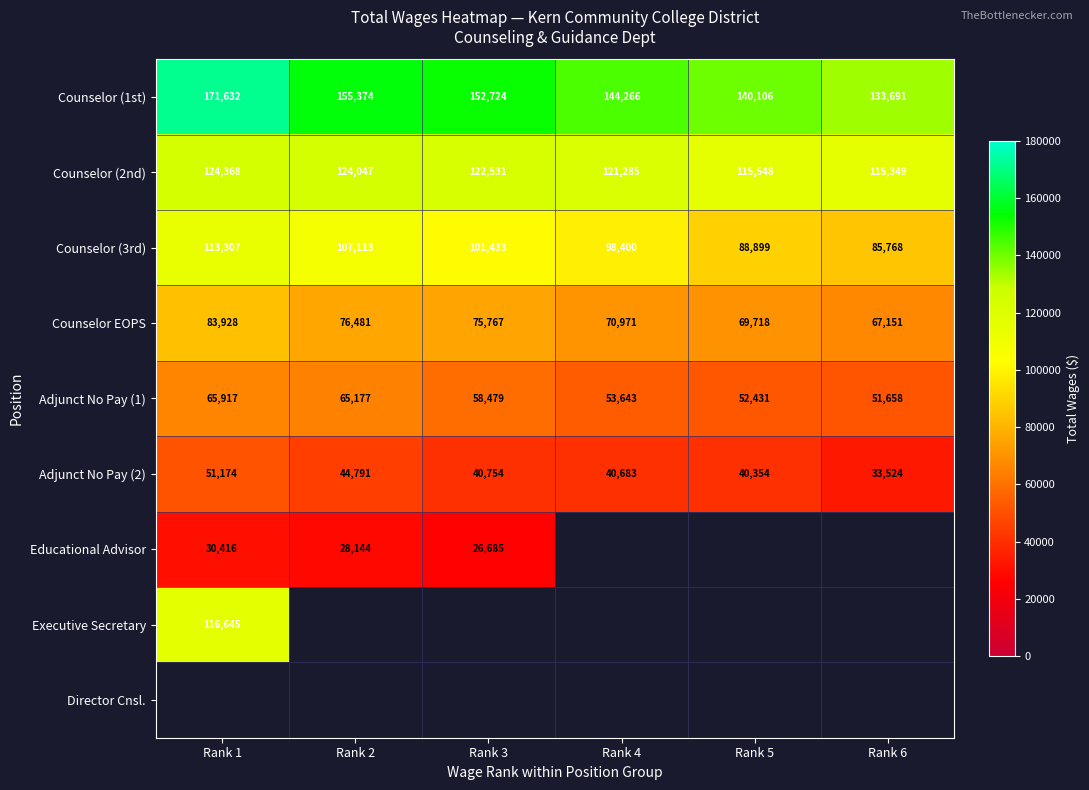

How many Counselor (3rd) values are between 88899 and 107113?

4